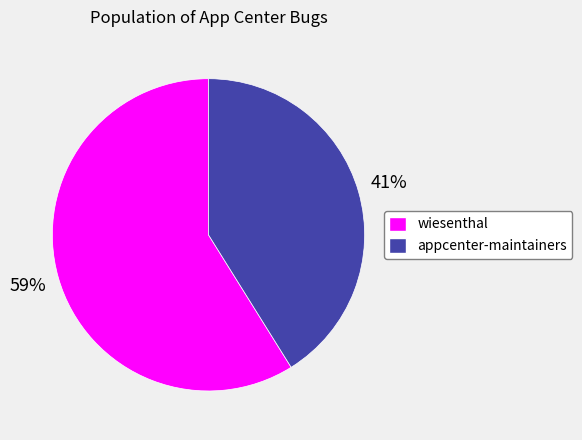

Which category accounts for the majority?

wiesenthal